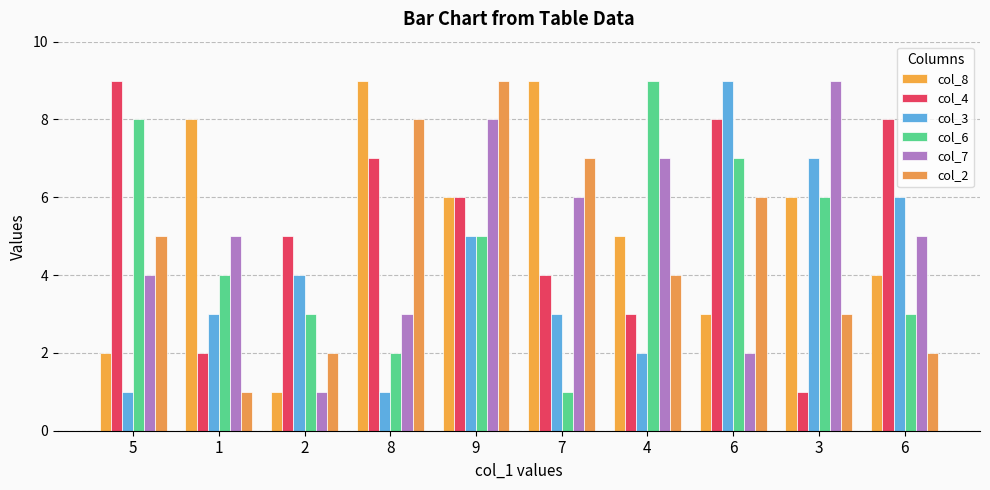

At which label is col_4 closest to 5?

2